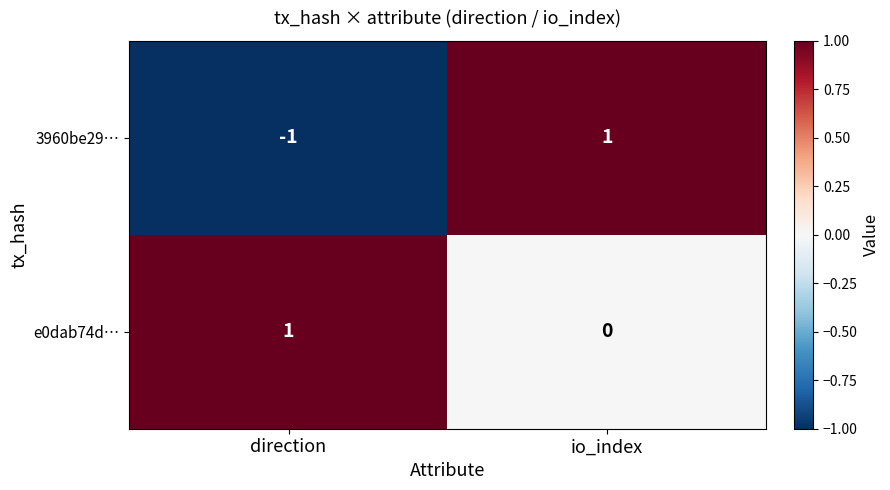

Where is e0dab74d… nearest to the value 0?

io_index